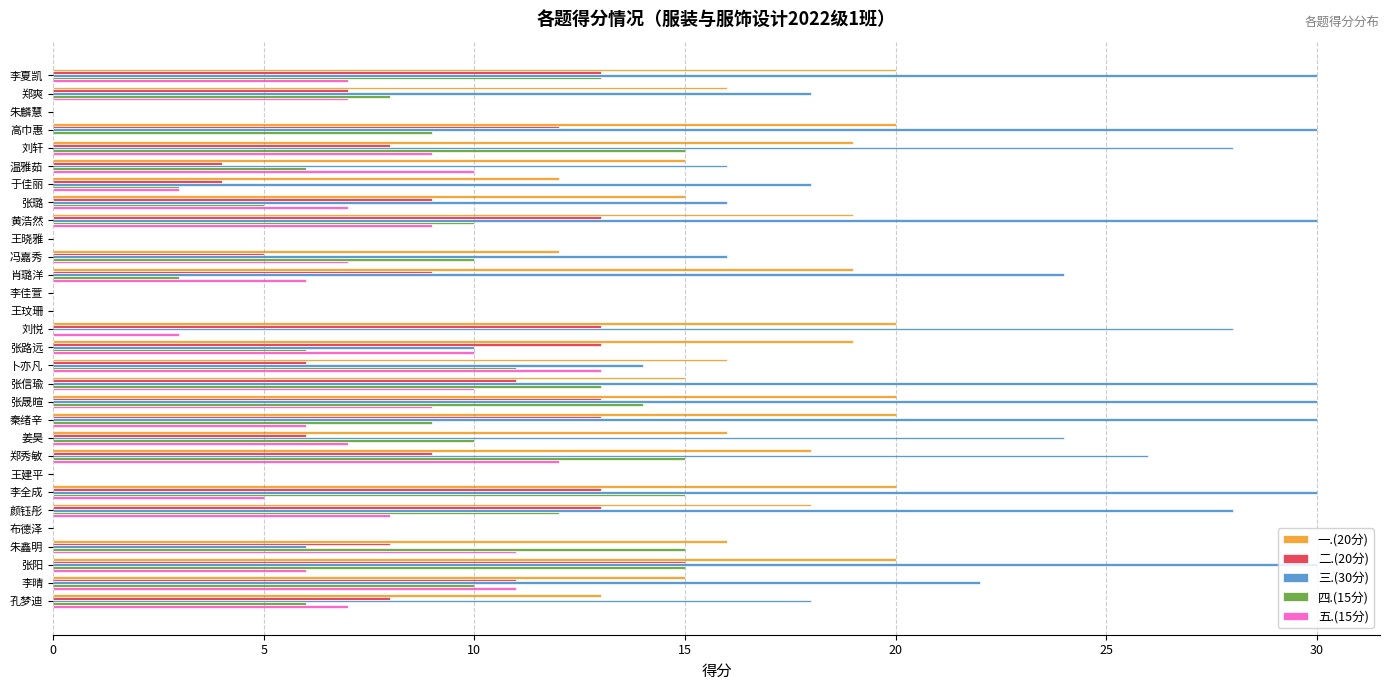

Count the number of data series in this chart.

5